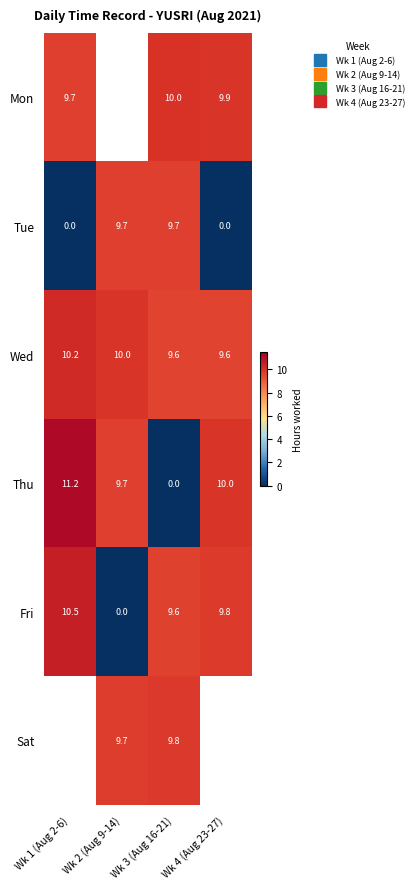

Read the Mon value at Wk 4 (Aug 23-27).

9.9